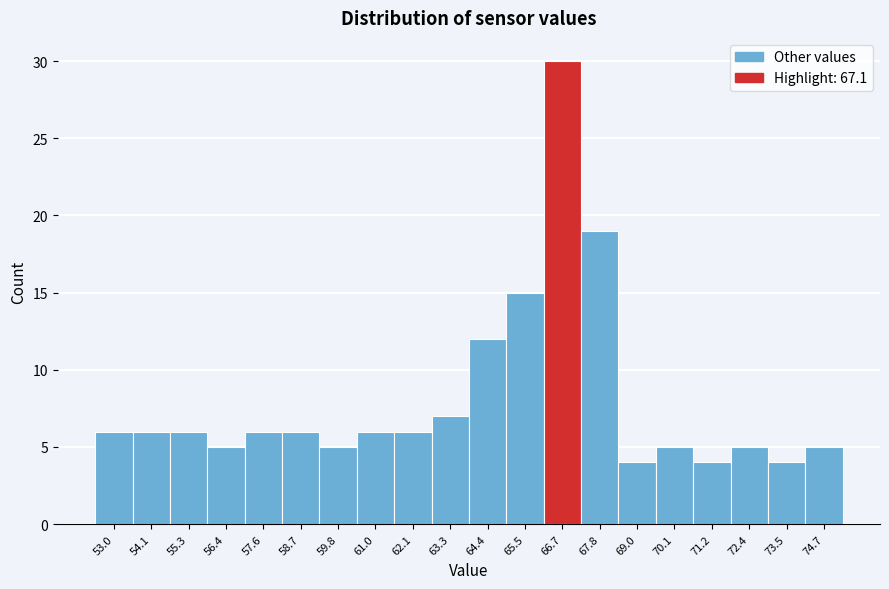

Reading left to right, list all the values displayed in this chart.

53.0=6	54.1=6	55.3=6	56.4=5	57.6=6	58.7=6	59.8=5	61.0=6	62.1=6	63.3=7	64.4=12	65.5=15	66.7=30	67.8=19	69.0=4	70.1=5	71.2=4	72.4=5	73.5=4	74.7=5